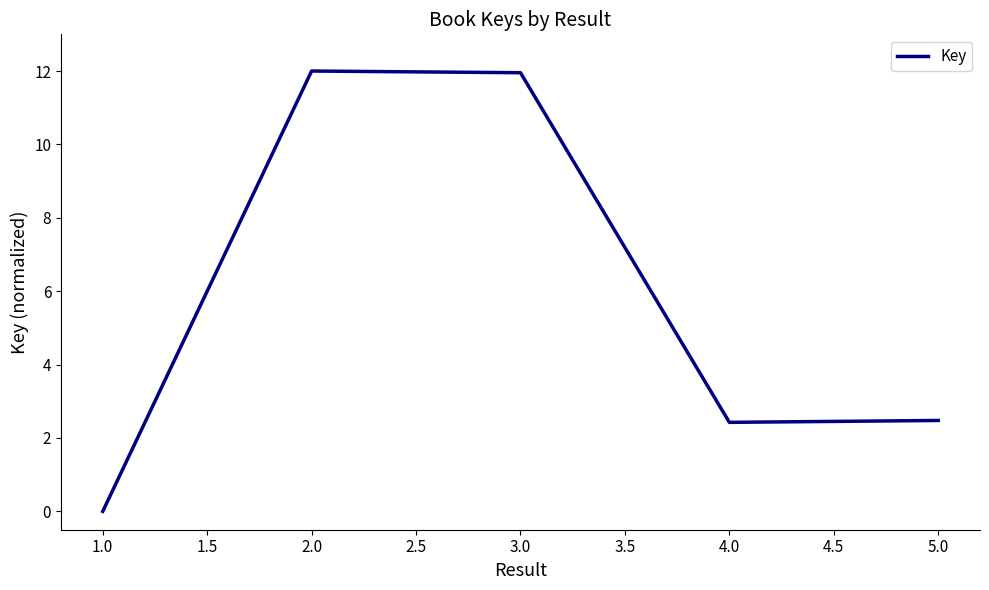

Where is the first local minimum?

4.0